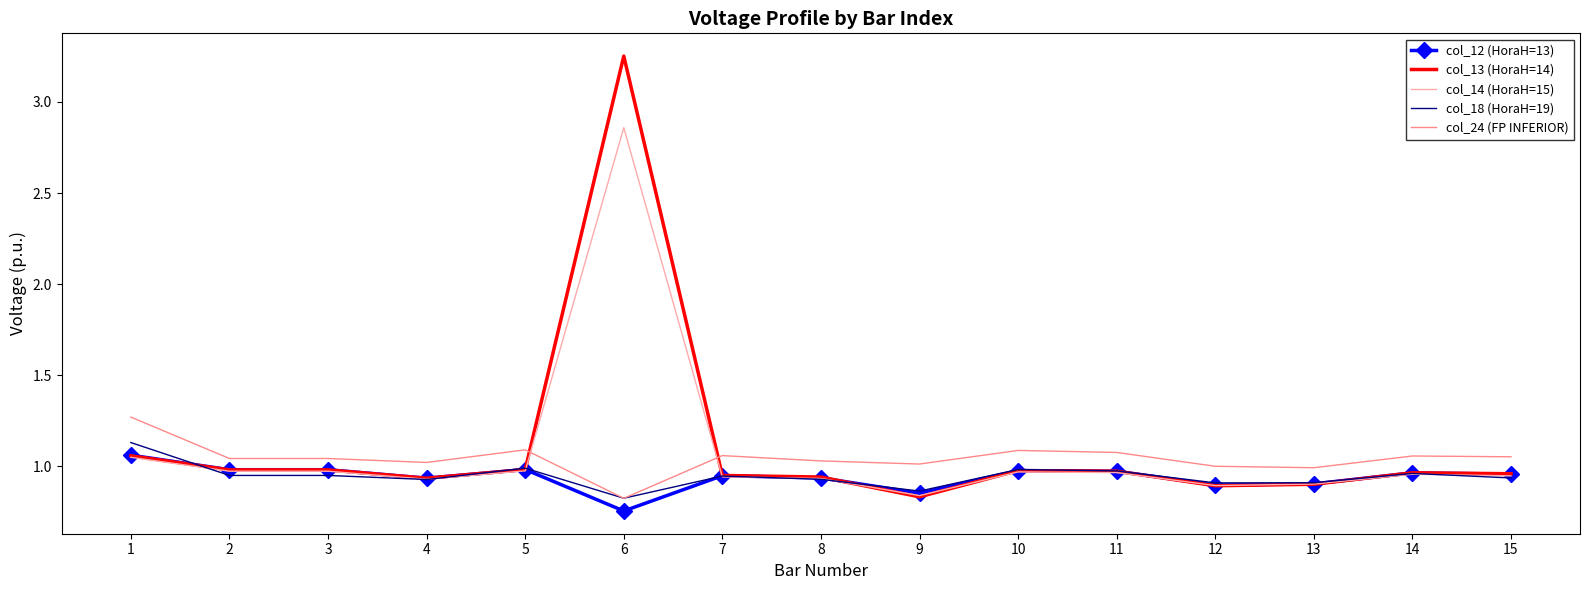

Between 10 and 15, which series saw the biggest shift?

col_18 (HoraH=19)